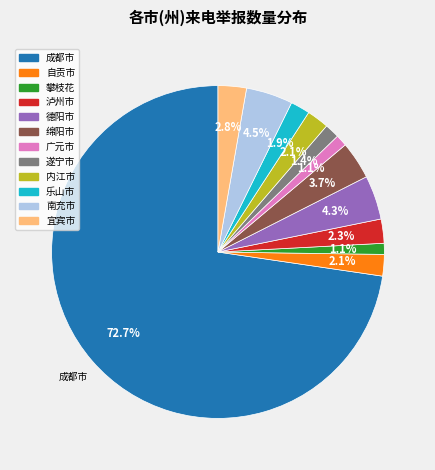

To the nearest percent, what is the average slice percentage?

8%